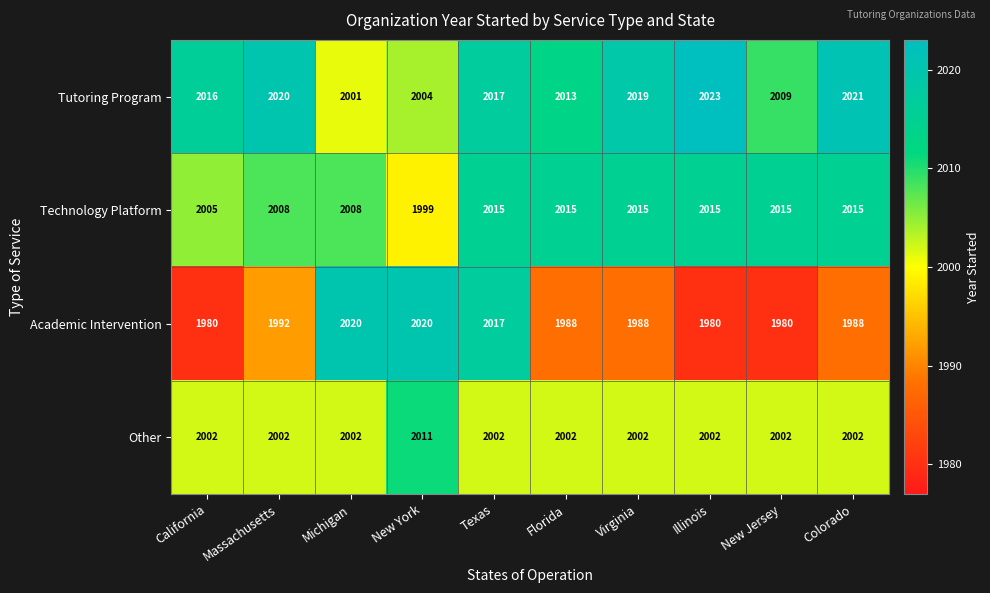

What is the minimum value shown in the chart?

1980